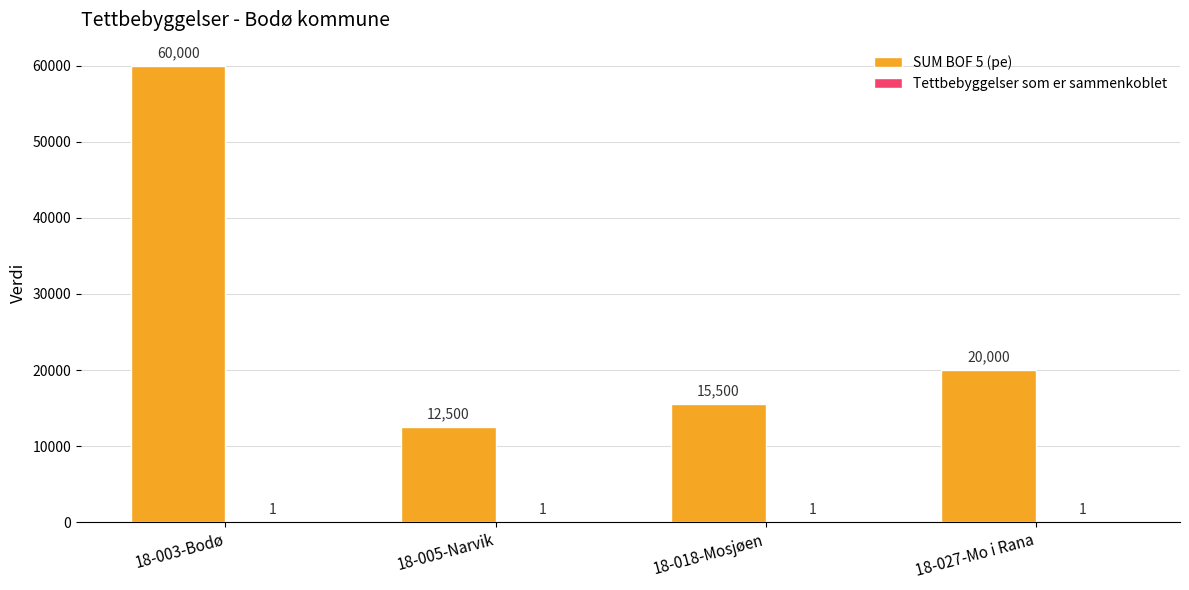

At which category is the sum across all series the highest?

18-003-Bodø